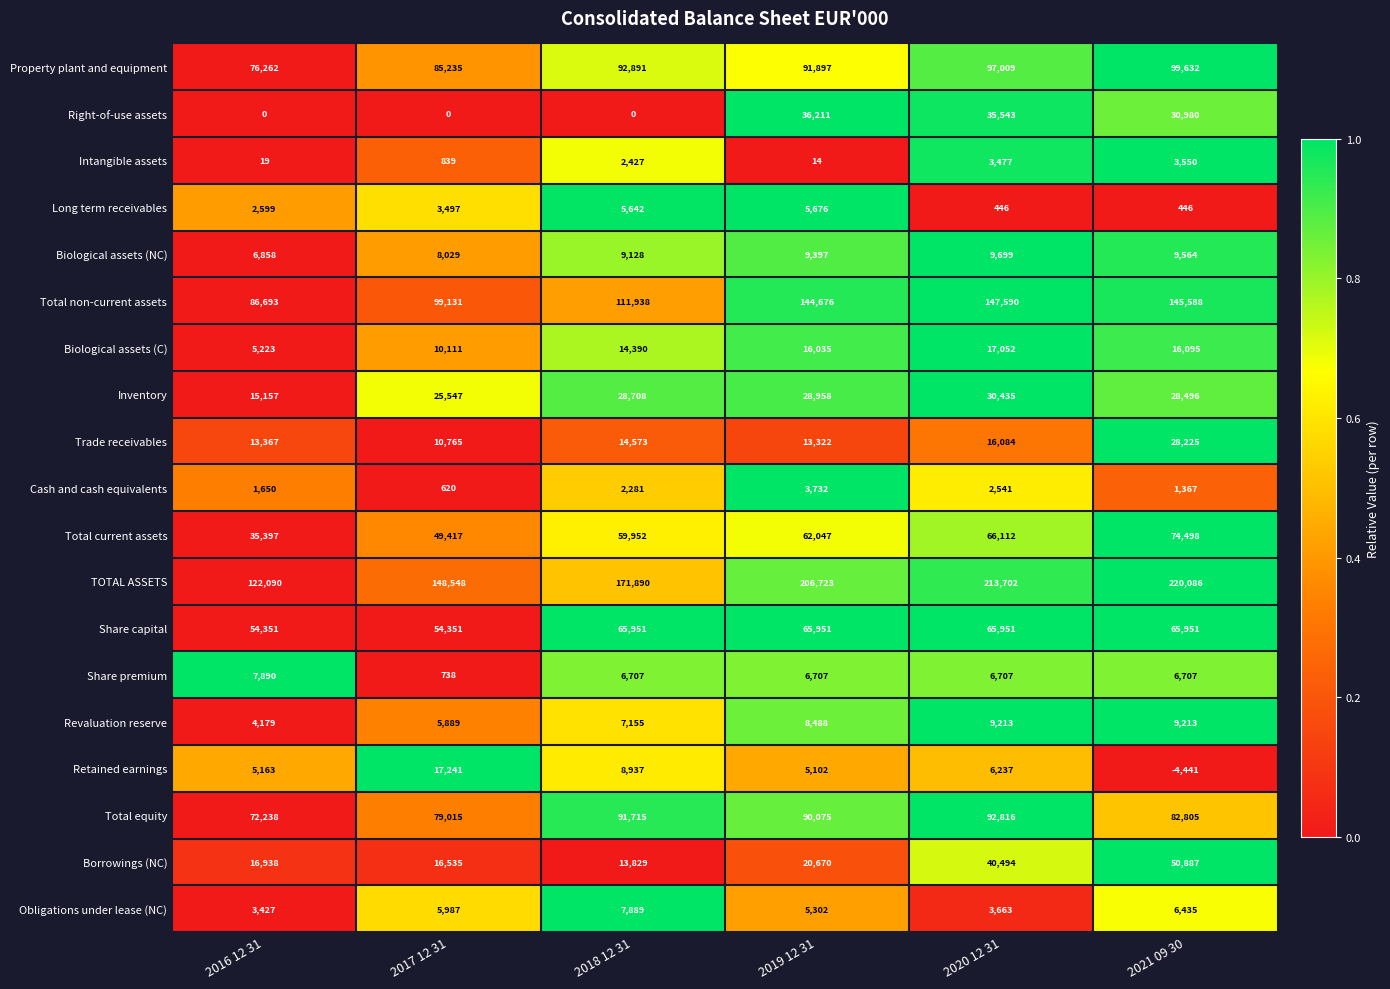

At which label does Inventory reach its peak?

2020 12 31